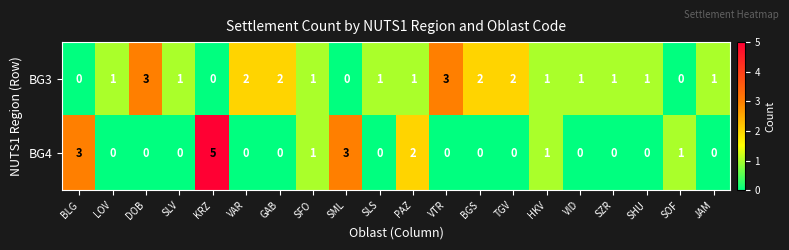

At how many categories does at least one series exceed 0?

20